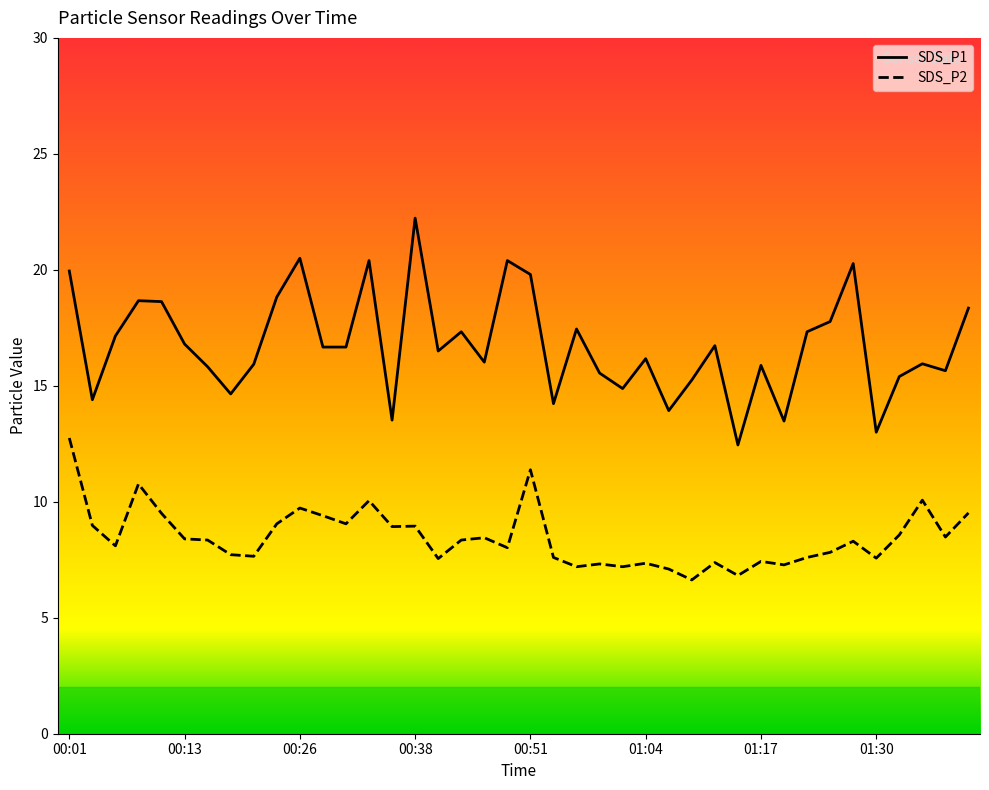

What is the spread (max minus min) of values at 00:13?

8.4